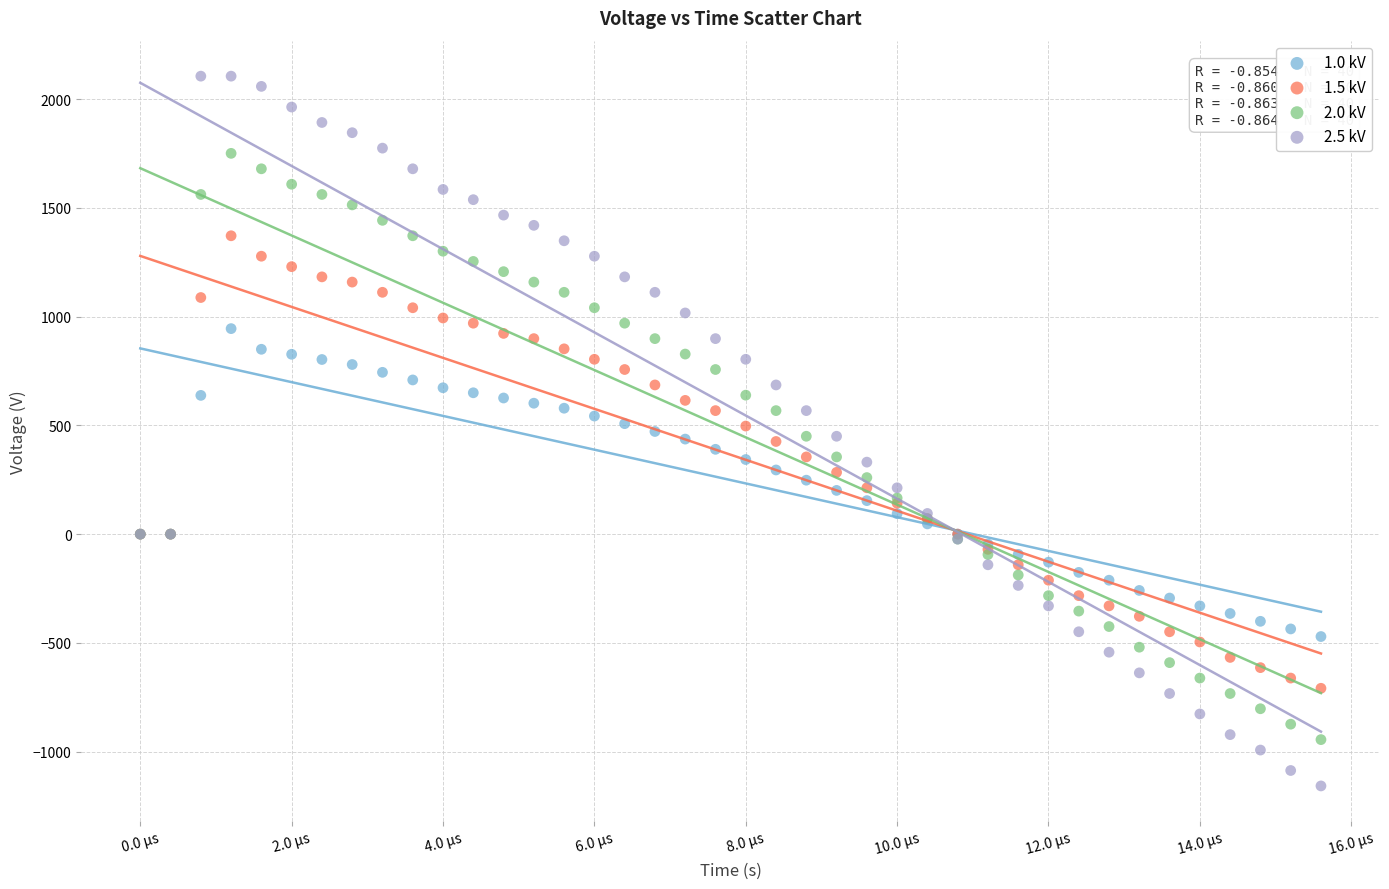

Which series reaches the maximum Y coordinate?

2.5 kV